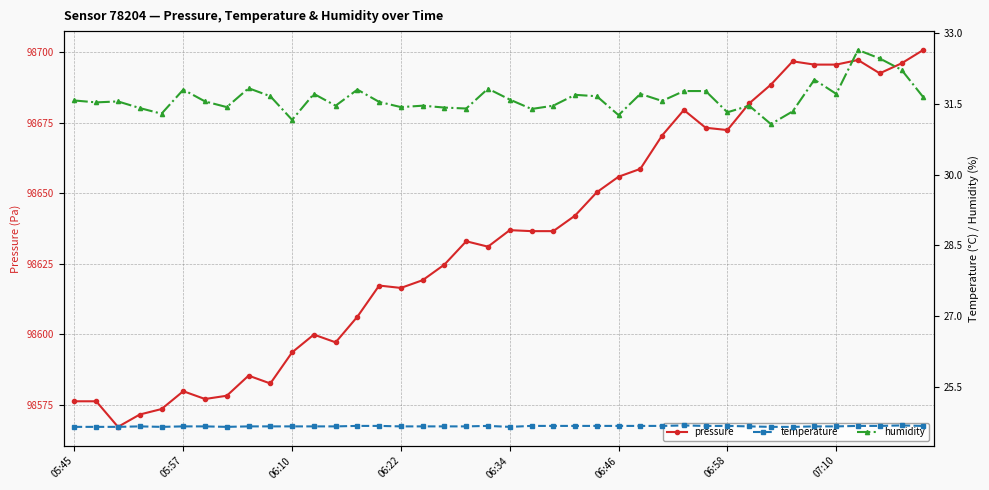

Between 27 and 29, which is larger?

29